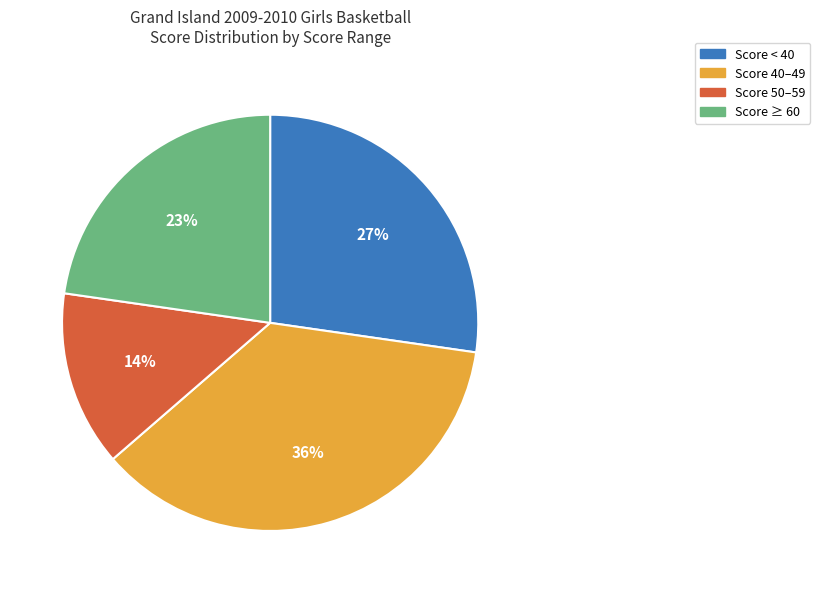

To the nearest percent, what is the average slice percentage?

25%